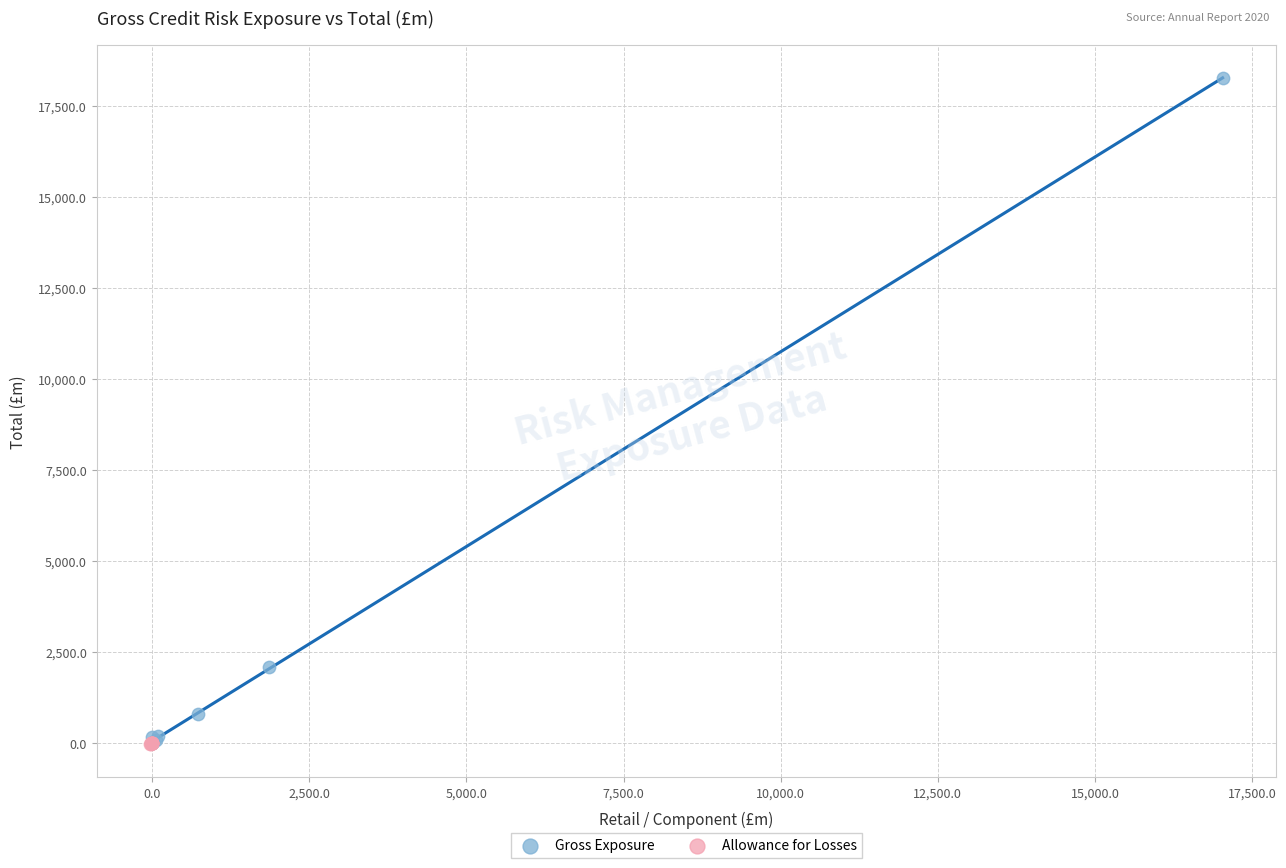

Which series contains the highest Y value?

Gross Exposure